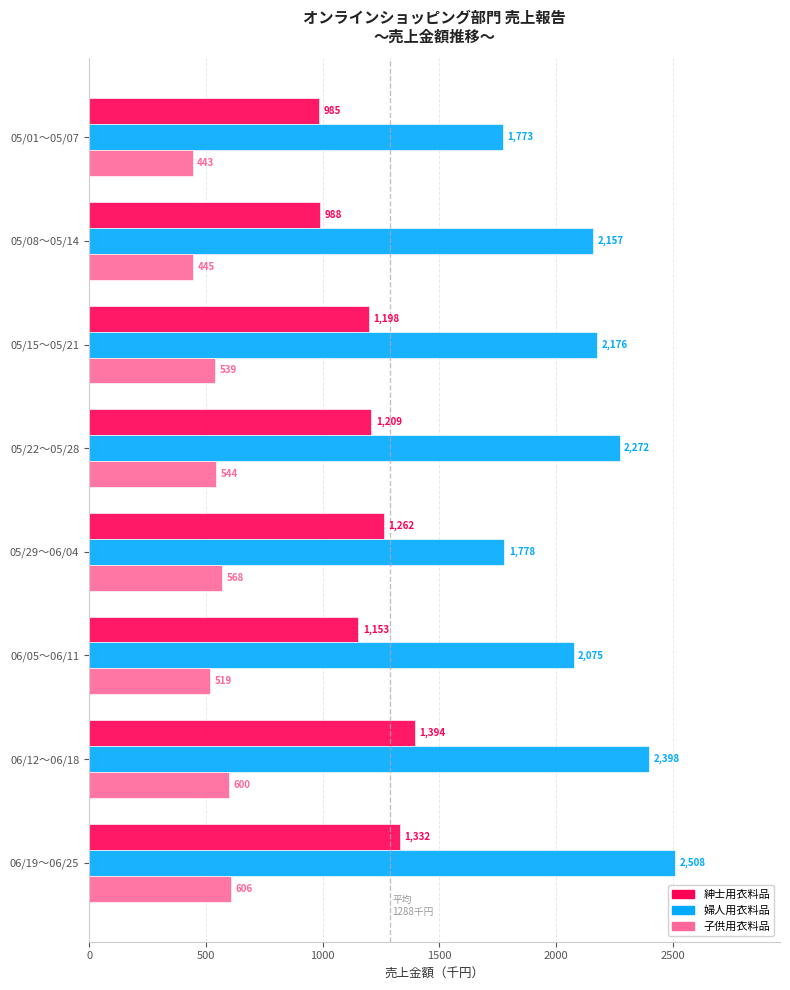

What value does the 紳士用衣料品 series have at 06/05～06/11?

1153